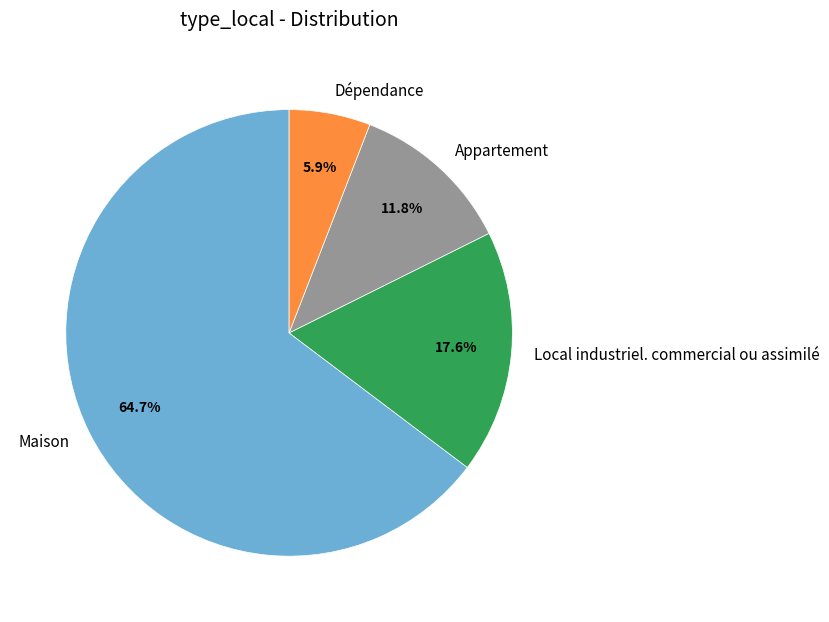

How many slices are in this pie chart?

4